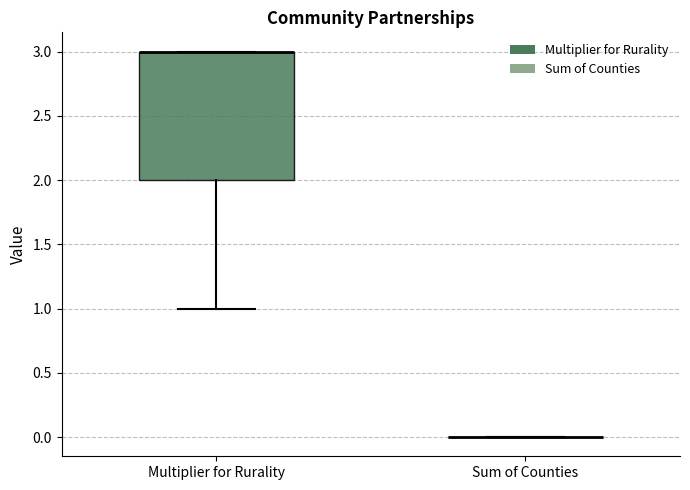

Reading left to right, read every box against the y-axis: the position of its median line, the range the box covers, and the ends of its whiskers. The values are not printed on the chart, so give them approximately, as read against the axis.

Multiplier for Rurality: median 3 (drawn on the box's upper edge), box 2 to 3, whiskers 1 to 3
Sum of Counties: box collapsed to a line at 0, whiskers 0 to 0